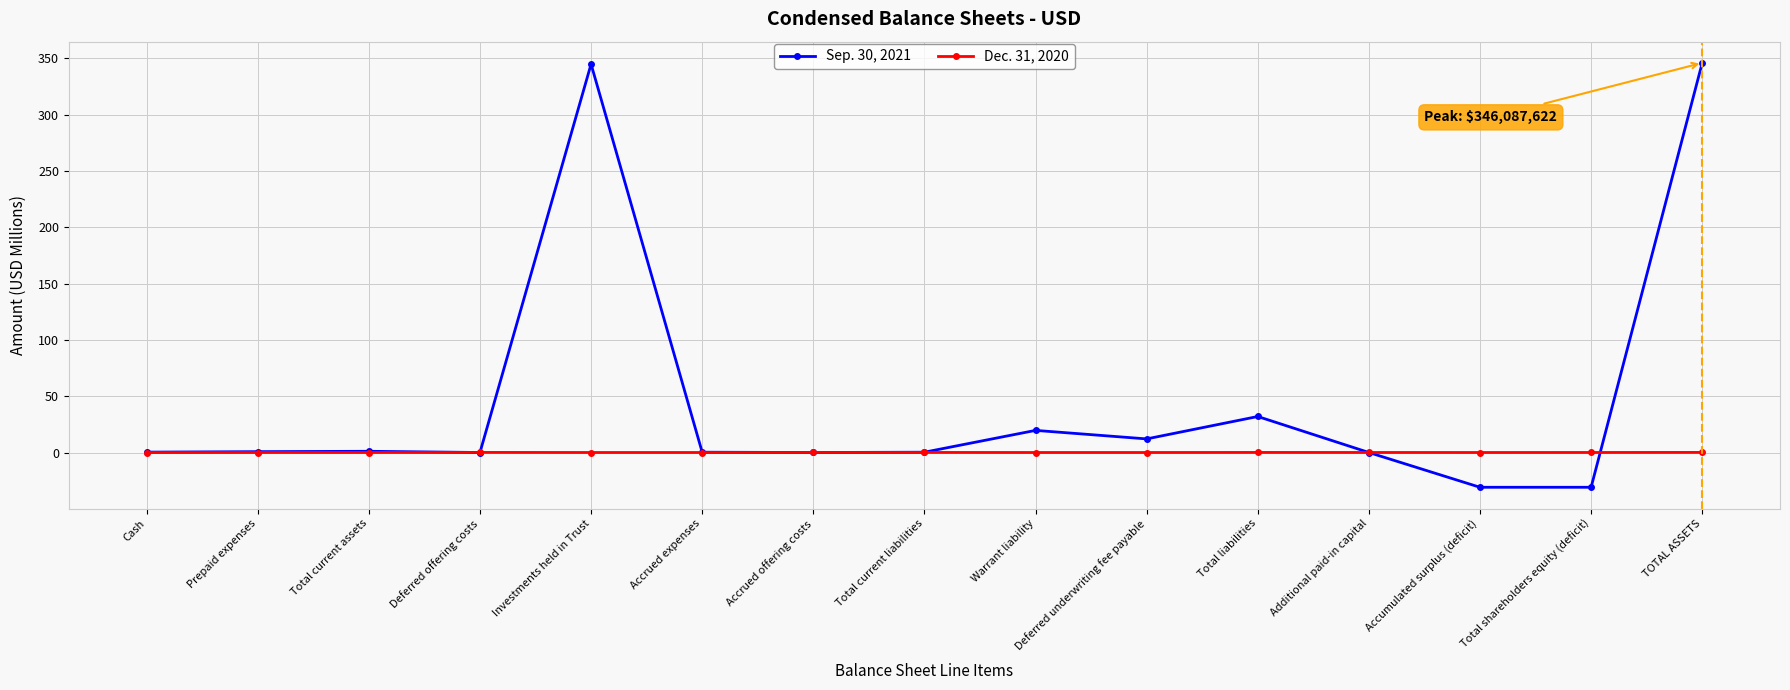

Rank the series at Accrued expenses from highest to lowest value.

Sep. 30, 2021, Dec. 31, 2020